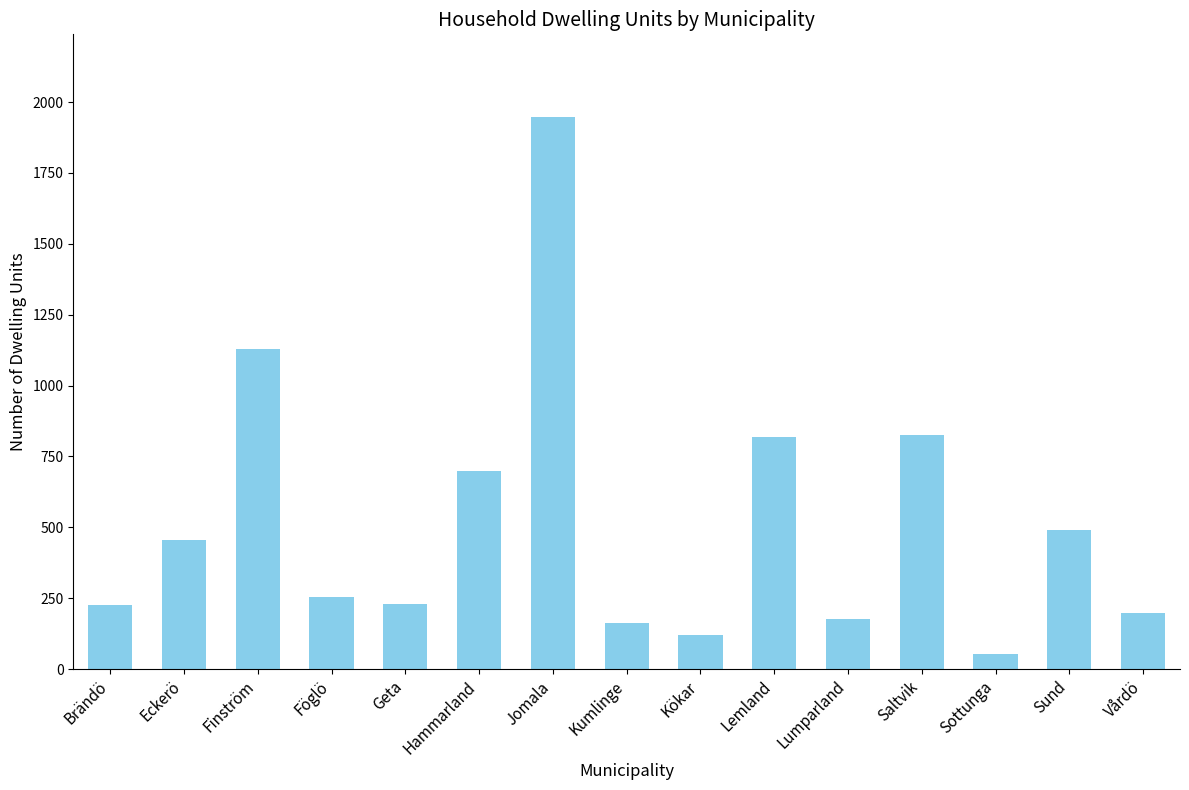

Read the value at Brändö.

227